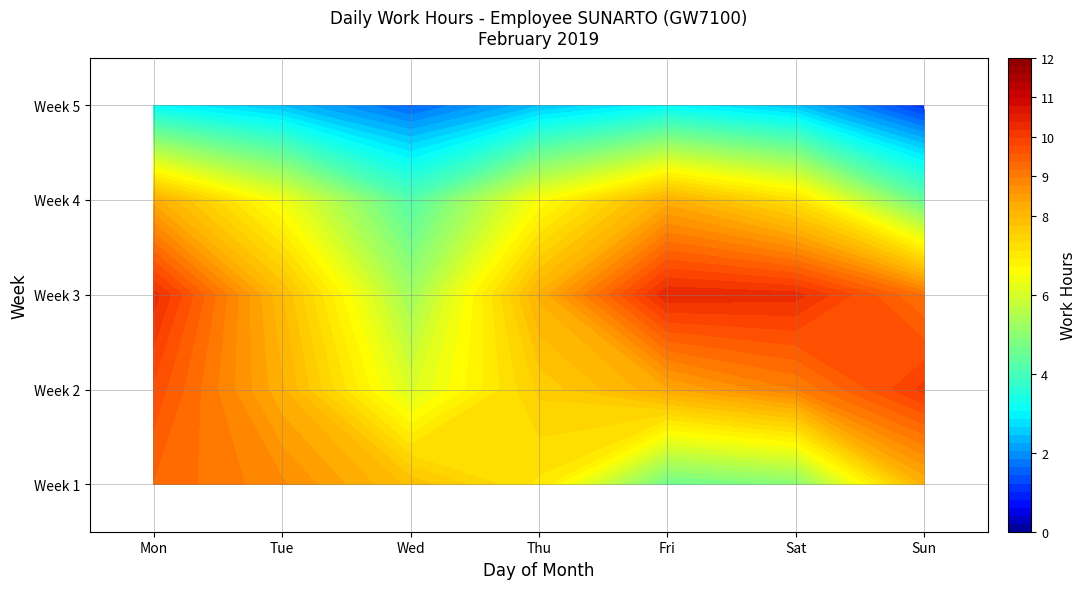

Which series has the largest range (max minus min)?

1